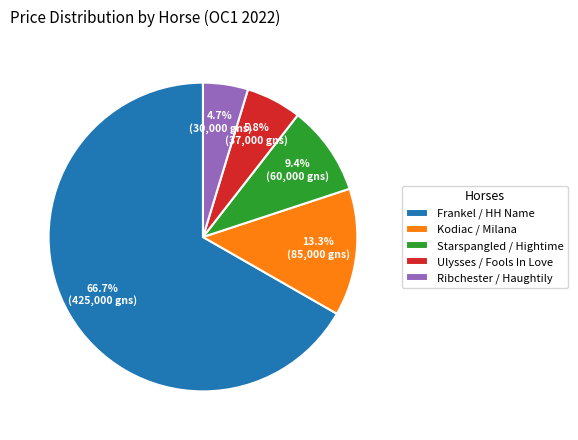

Rank the categories by value from highest to lowest.

Frankel / HH Name, Kodiac / Milana, Starspangled / Hightime, Ulysses / Fools In Love, Ribchester / Haughtily